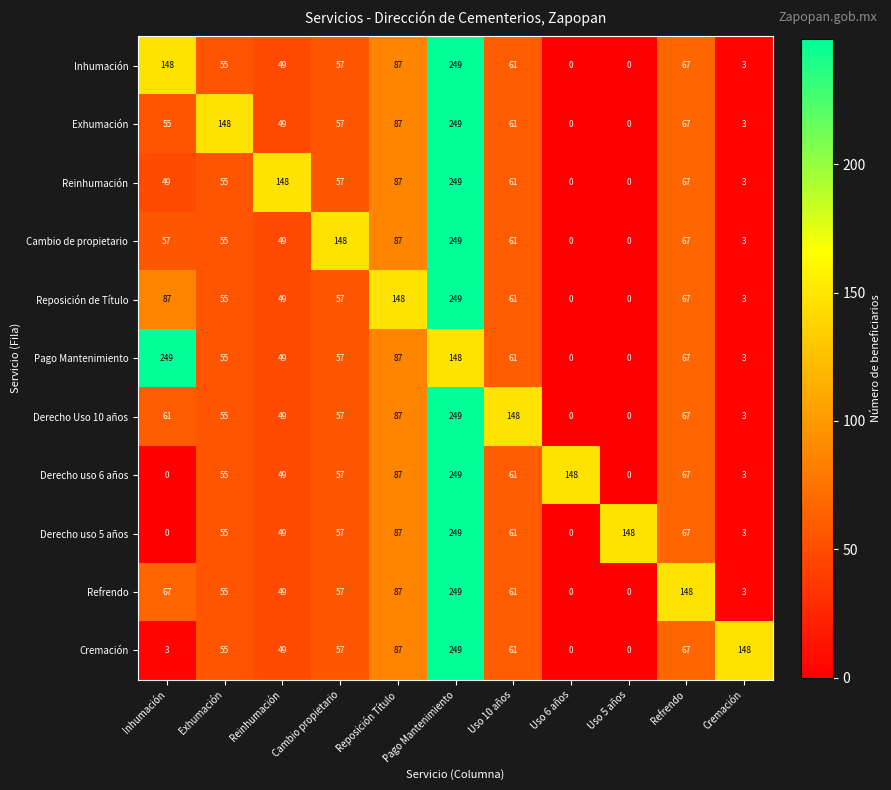

What is the spread (max minus min) of values at Uso 10 años?

87